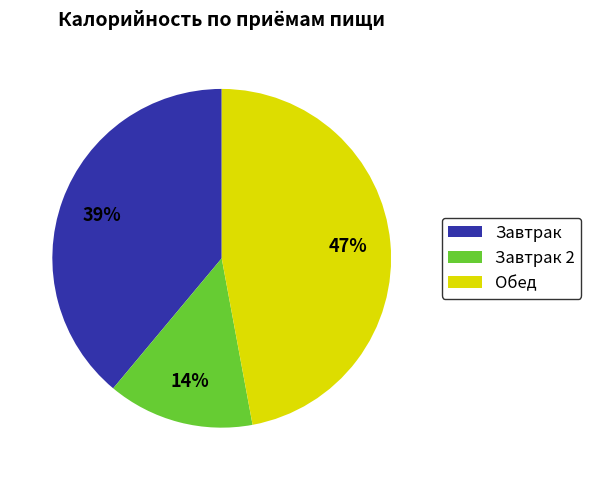

How many slices are in this pie chart?

3